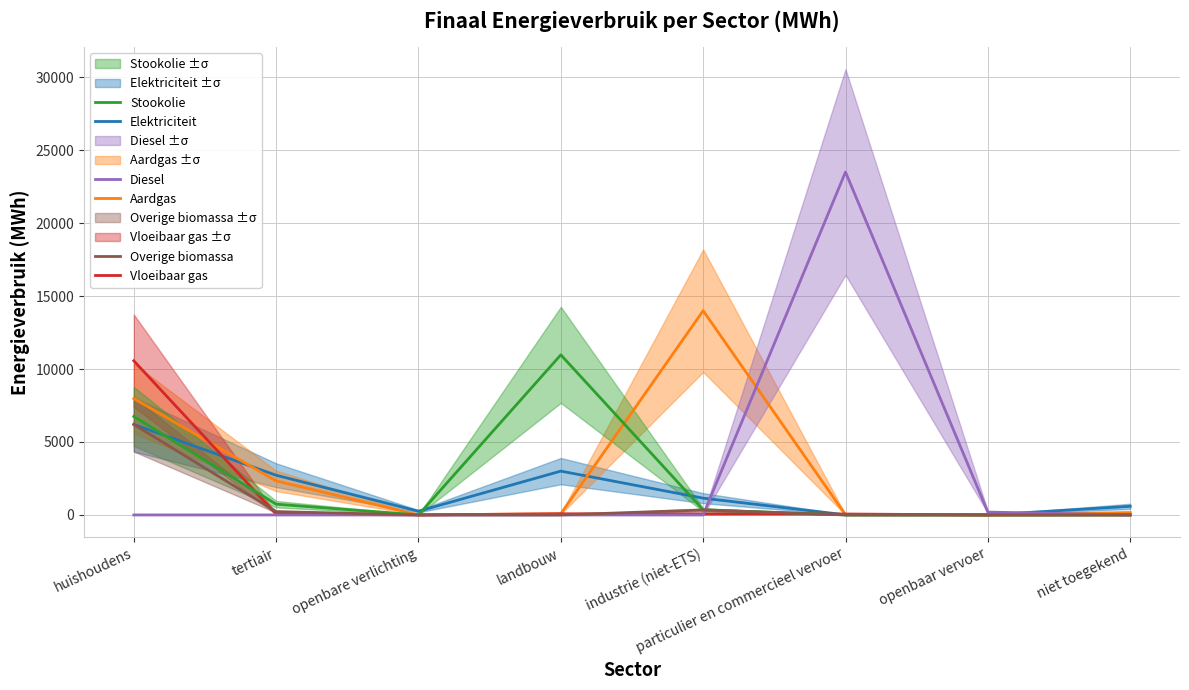

What is the label of the 6th point from the right?

openbare verlichting